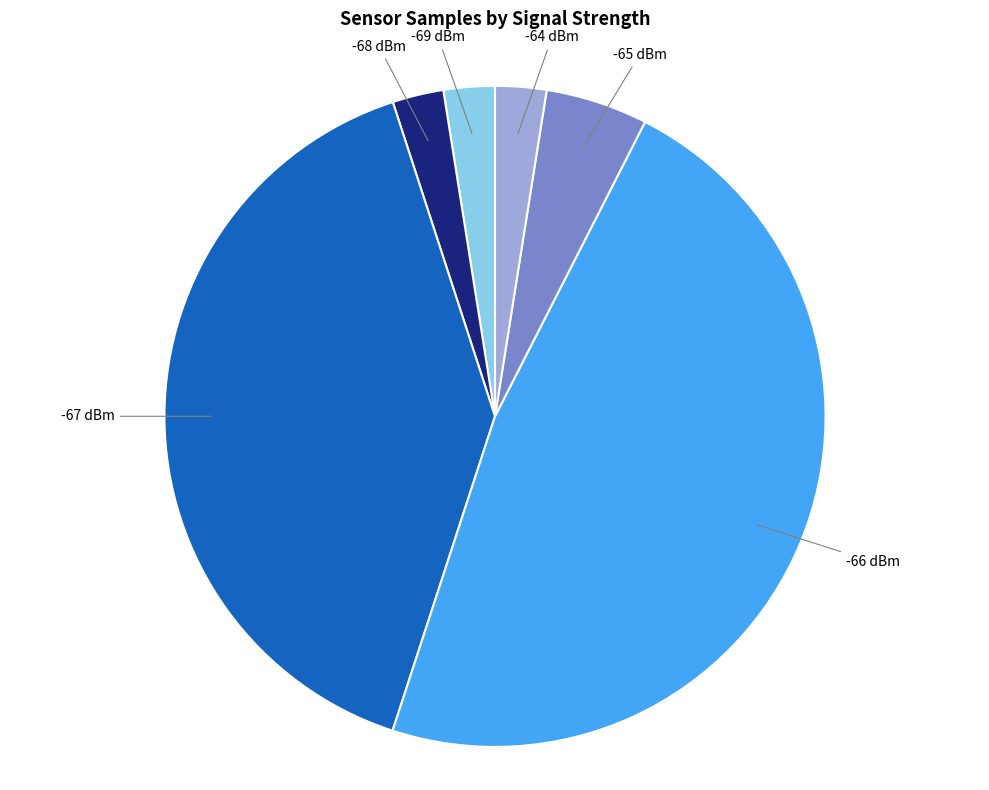

Is it true that -67 dBm is 40% of the pie?

True